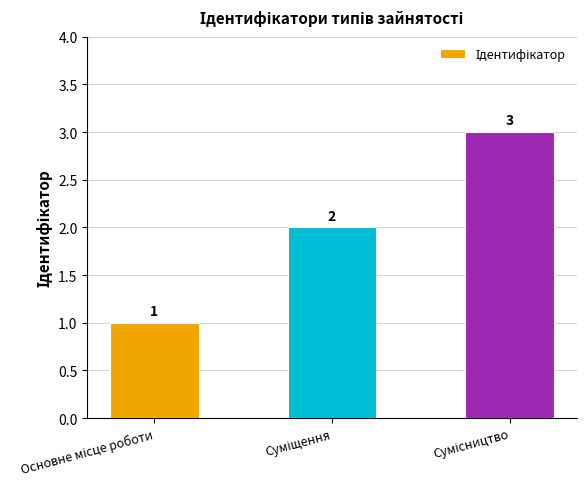

What is the value of the 1st bar from the left?

1